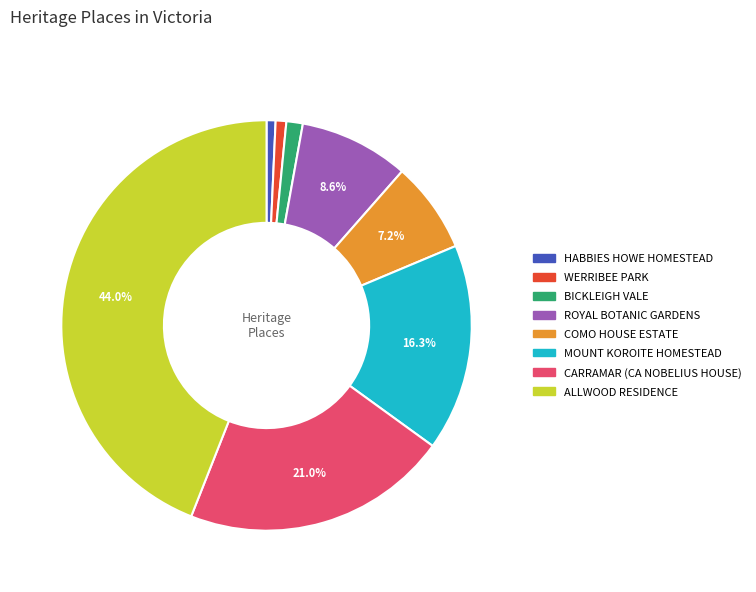

True or false: ALLWOOD RESIDENCE accounts for 44% of the total.

True